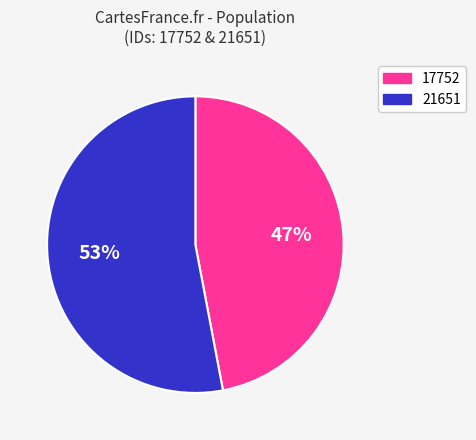

What percentage is the 21651 slice, to the nearest percent?

53%